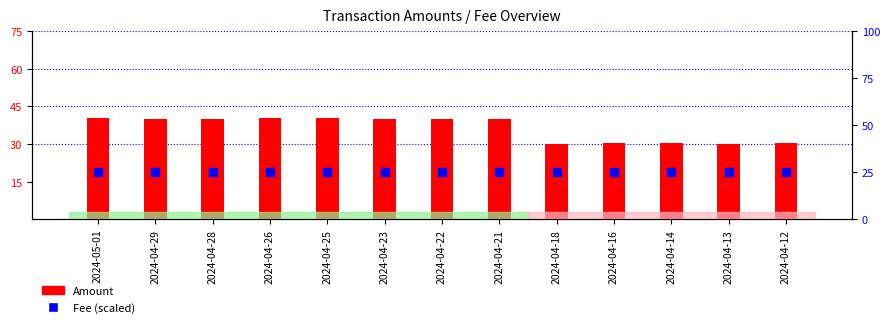

Which series has the widest spread of Y values?

Amount